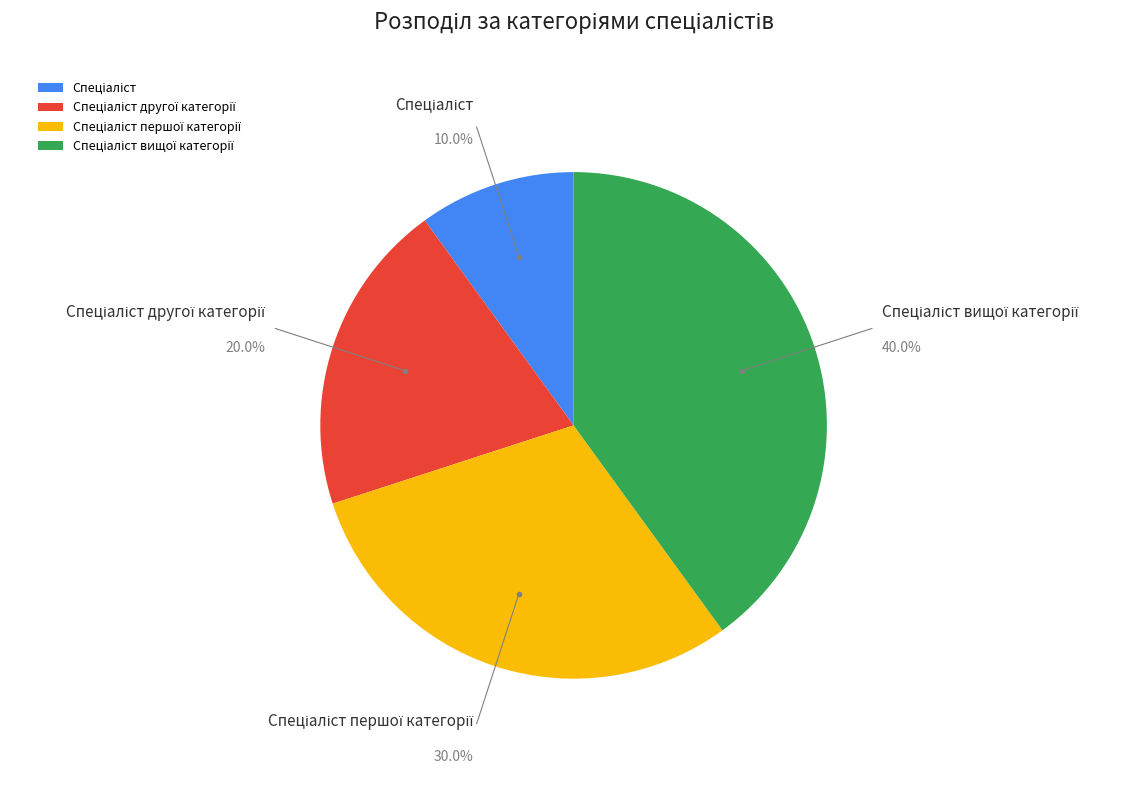

Is there any slice that represents more than half of the pie?

No